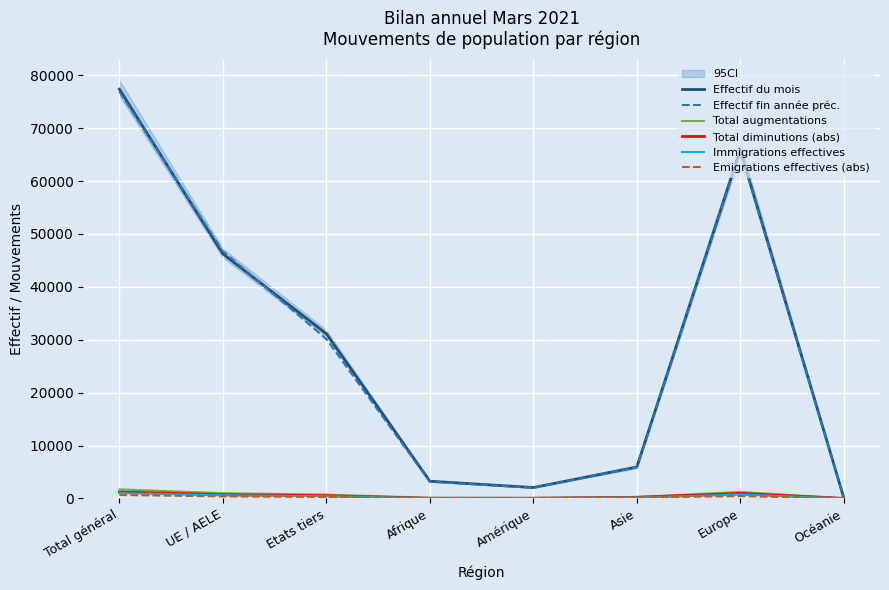

List the labels in order of Effectif du mois value, smallest first.

Océanie, Amérique, Afrique, Asie, Etats tiers, UE / AELE, Europe, Total général